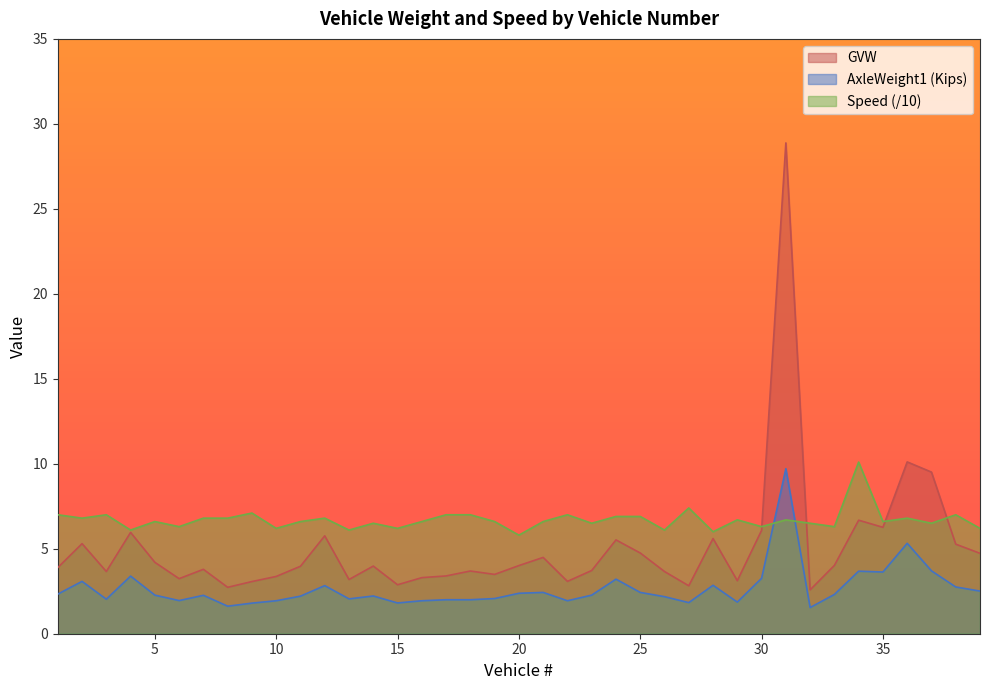

True or false: AxleWeight1(Kips) and GVW intersect in this chart.

False